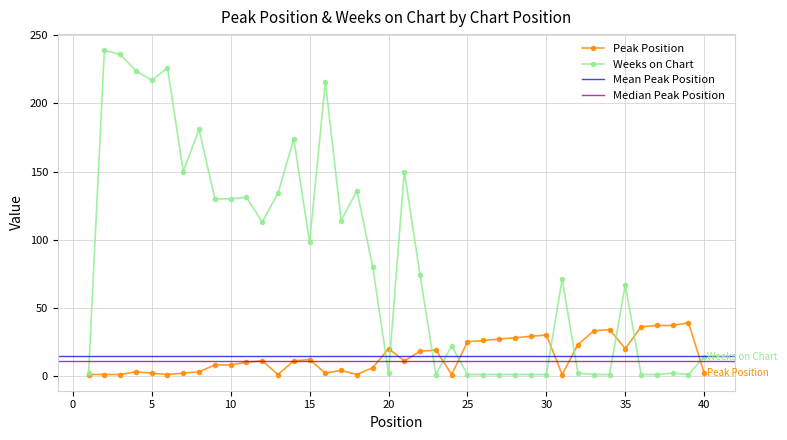

What is the sum of all Weeks on Chart values?

3347